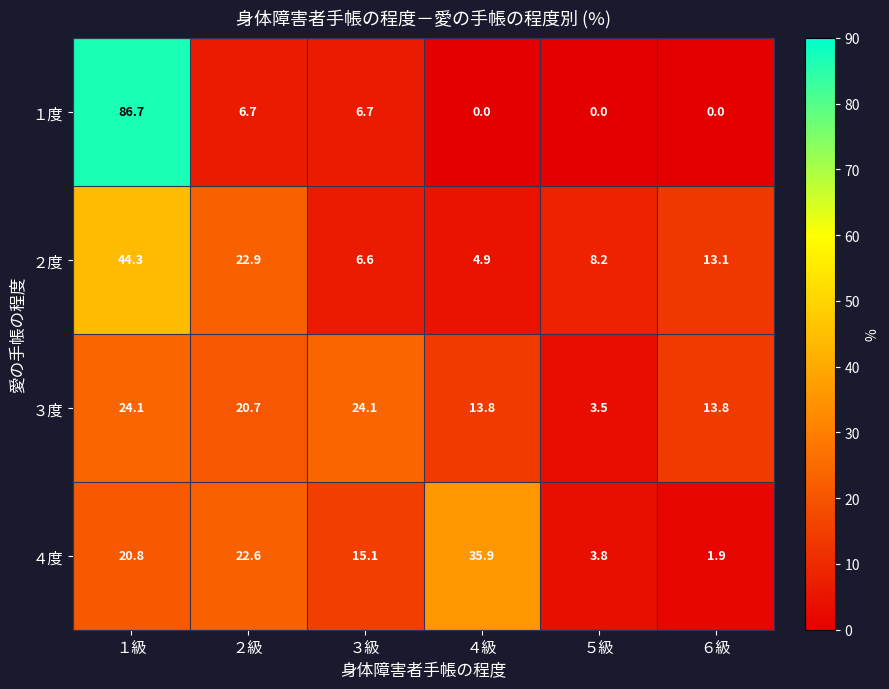

Reading left to right, extract all data points from this chart.

１度: 86.7	6.7	6.7	0.0	0.0	0.0
２度: 44.3	22.9	6.6	4.9	8.2	13.1
３度: 24.1	20.7	24.1	13.8	3.5	13.8
４度: 20.8	22.6	15.1	35.9	3.8	1.9